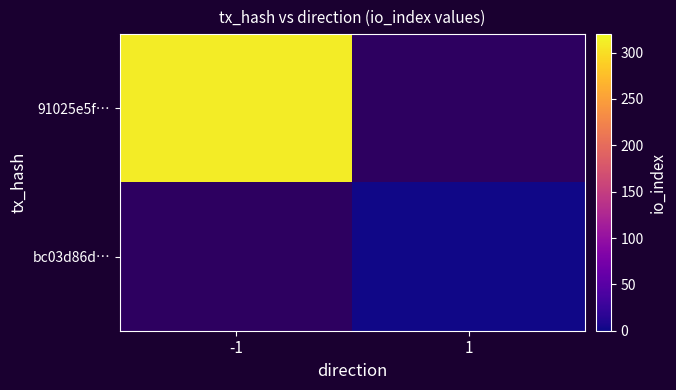

List the series in order of their overall mean, lowest first.

91025e5f…, bc03d86d…